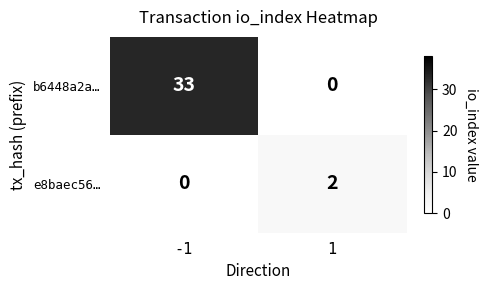

The b6448a2a… series shows 0 at 1. True or false?

True